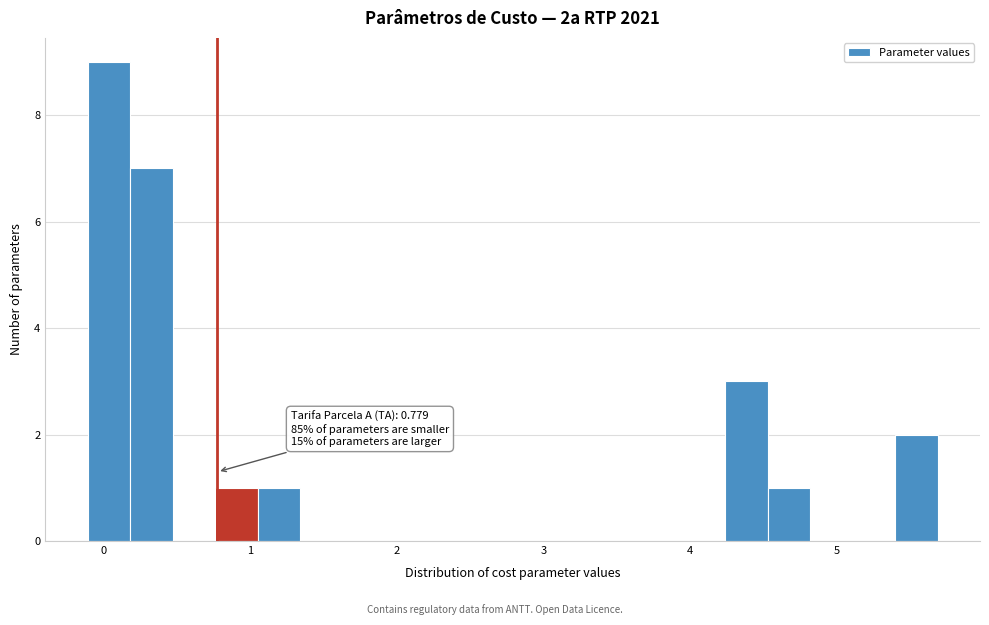

Around what value on the x-axis is the tallest bar? Give the approximate position of its centre, as read against the axis.

0.0